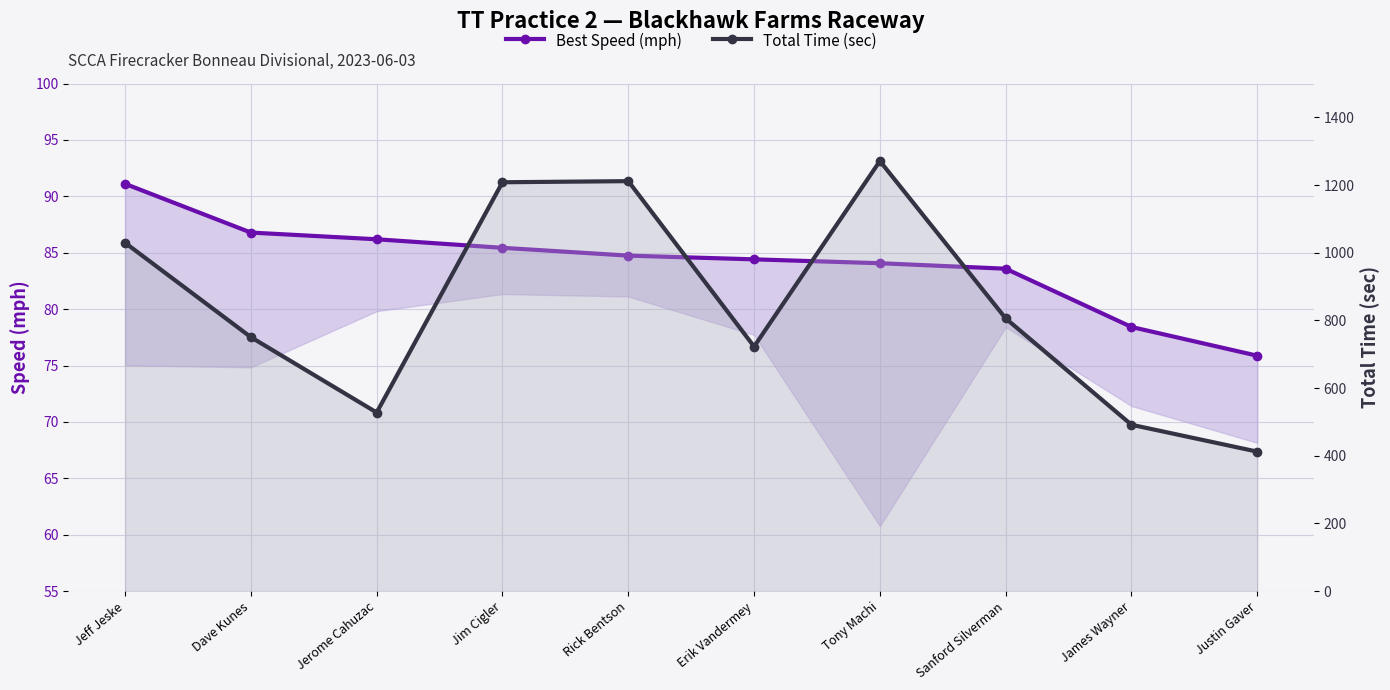

Which series has the widest spread of values?

Total Time (sec)